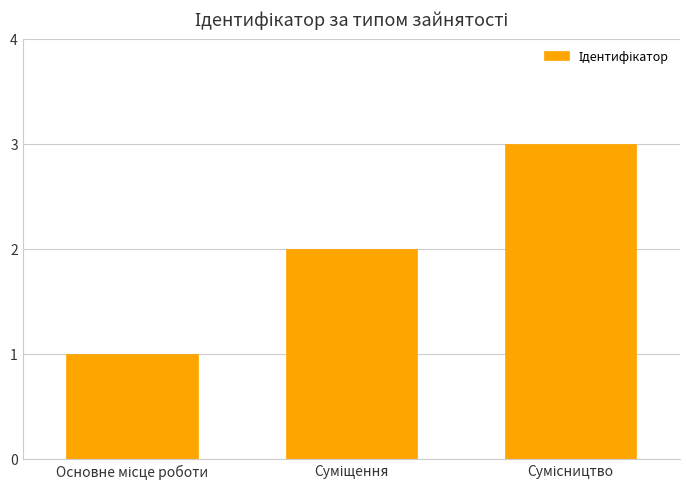

Reading left to right, extract all data points from this chart.

1	2	3